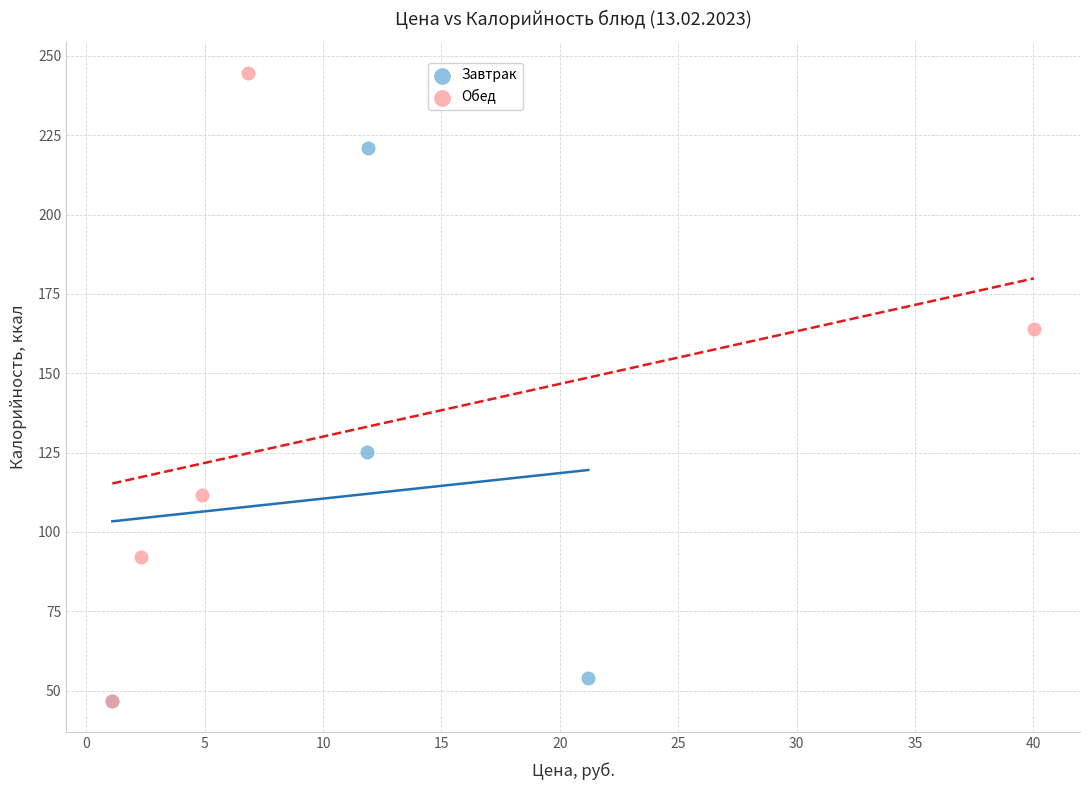

Which series contains the highest Y value?

Обед